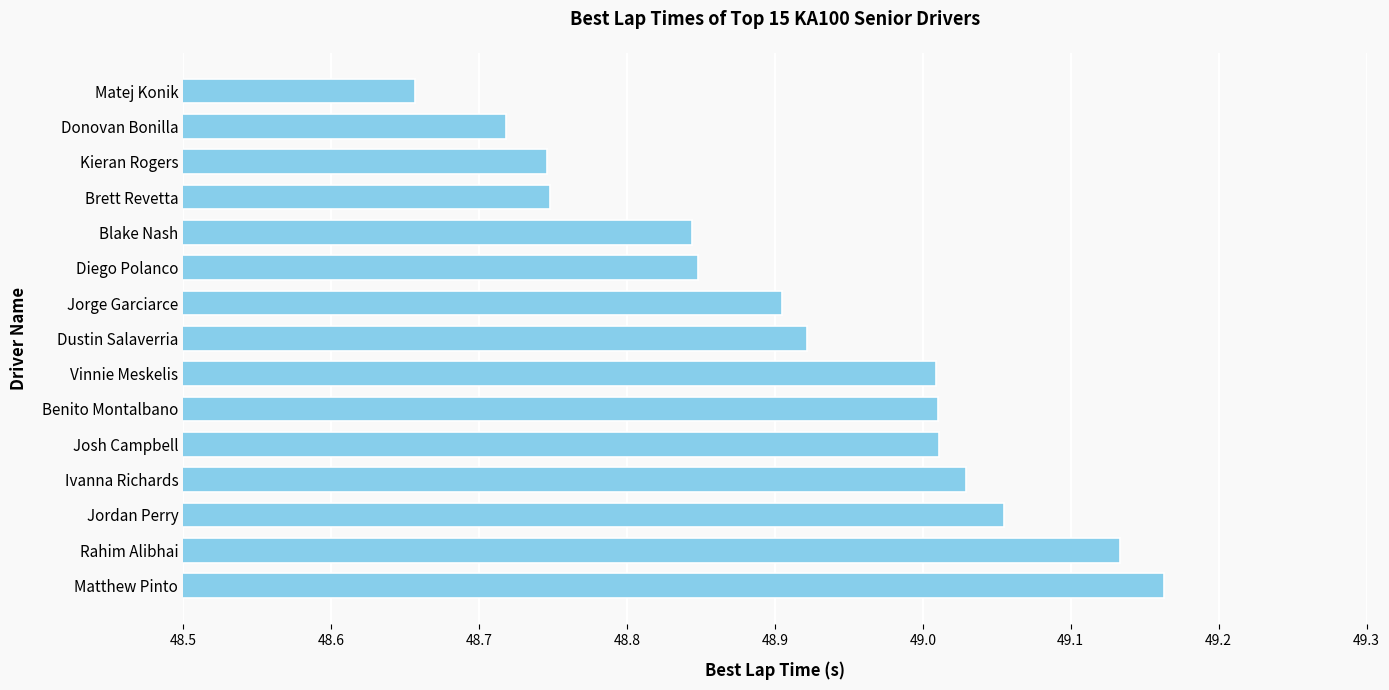

Which label corresponds to the largest value in the chart?

Matthew Pinto